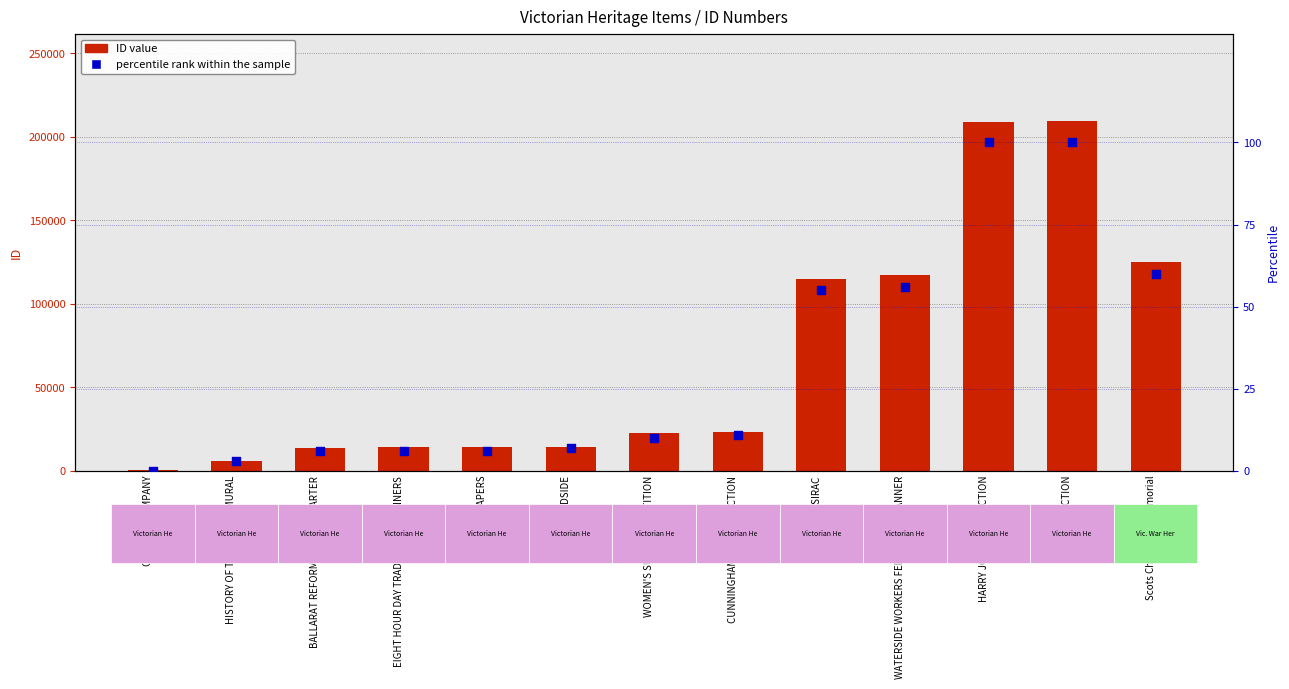

Which series contains the lowest Y value?

percentile rank within the sample